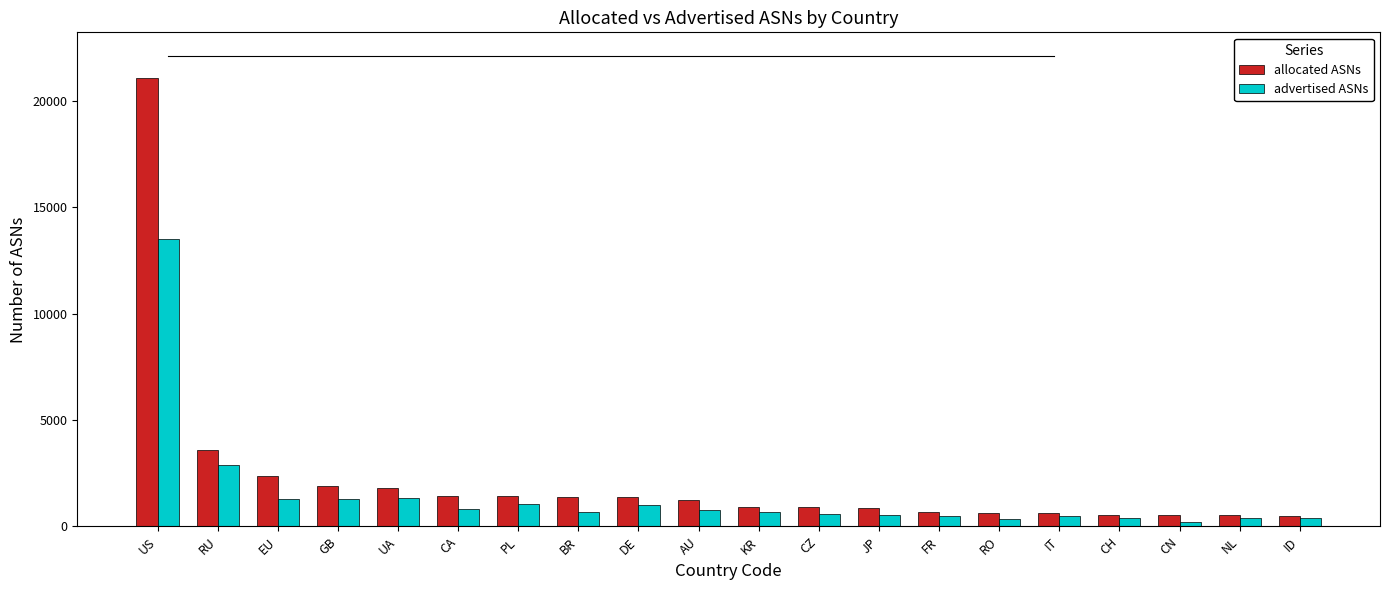

At which category does the chart reach its peak across all series?

US